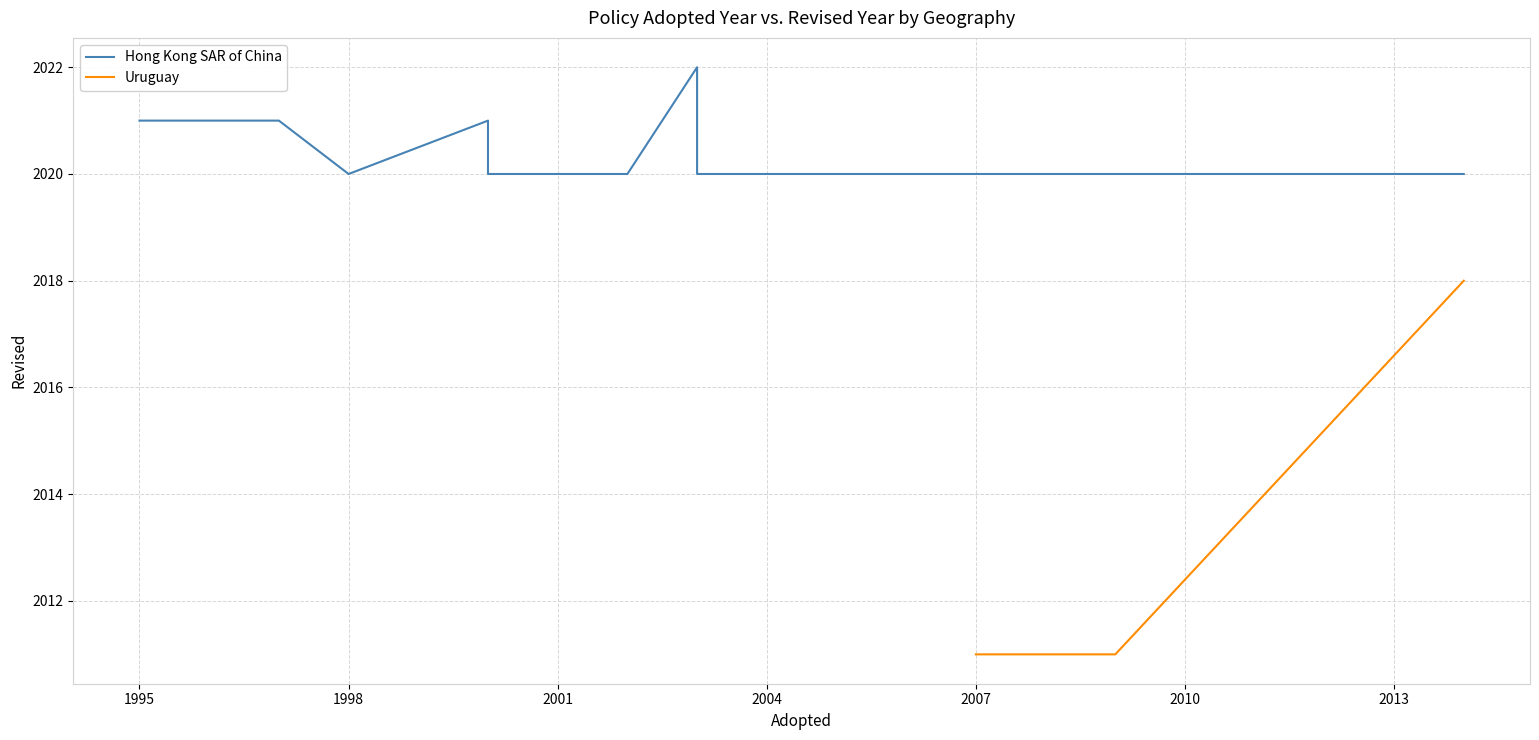

What is the maximum value for Uruguay?

2018